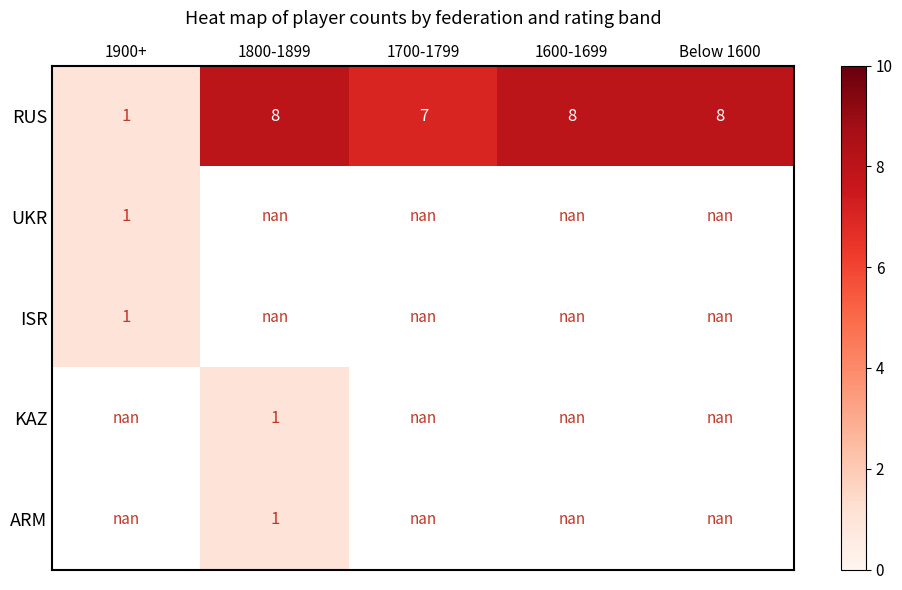

The value of RUS at 1800-1899 is 4.1. True or false?

False